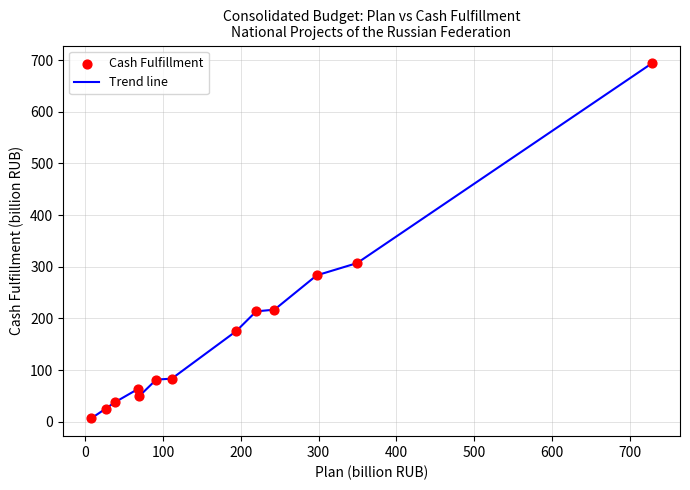

What is the maximum value shown in the chart?

693.7